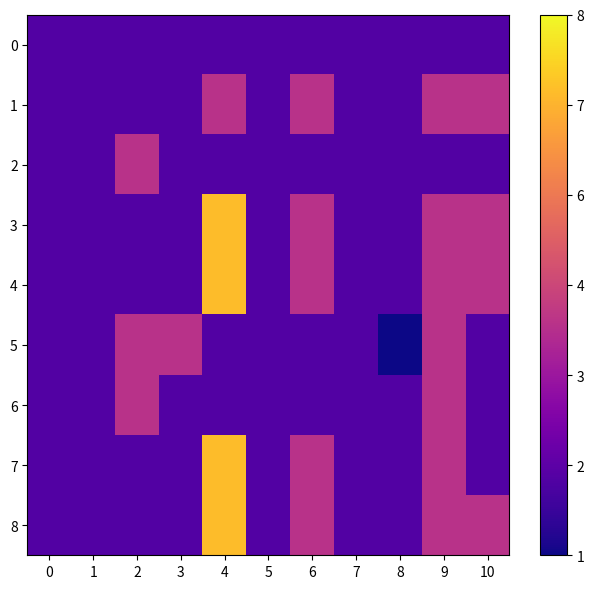

At 7, list the series in order from largest to smallest.

0, 1, 2, 3, 4, 5, 6, 7, 8